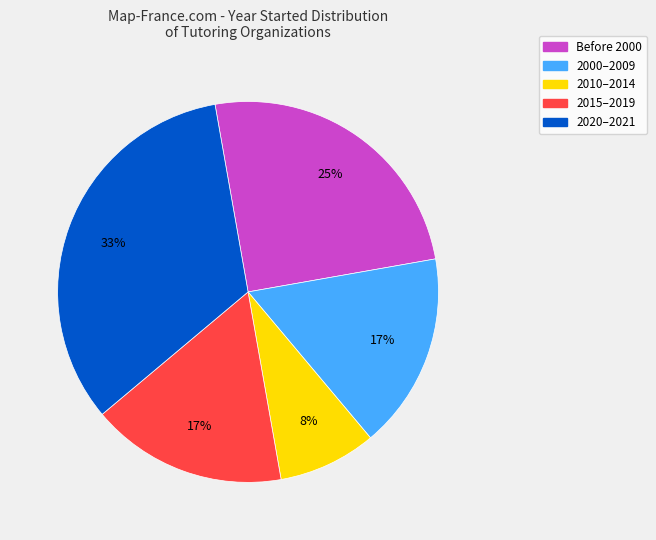

Is there a majority slice in this chart?

No